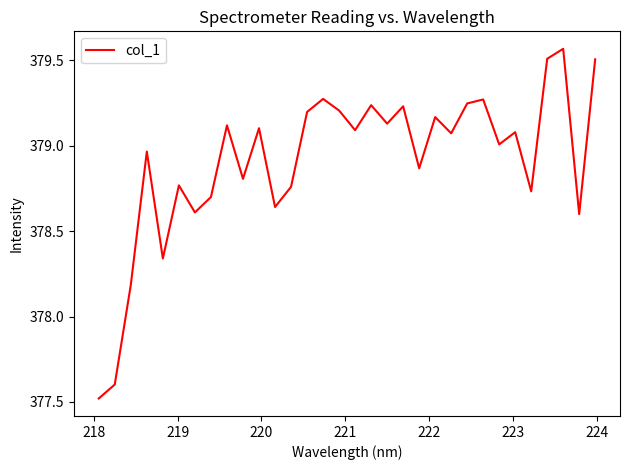

What is the smallest value displayed?

377.5